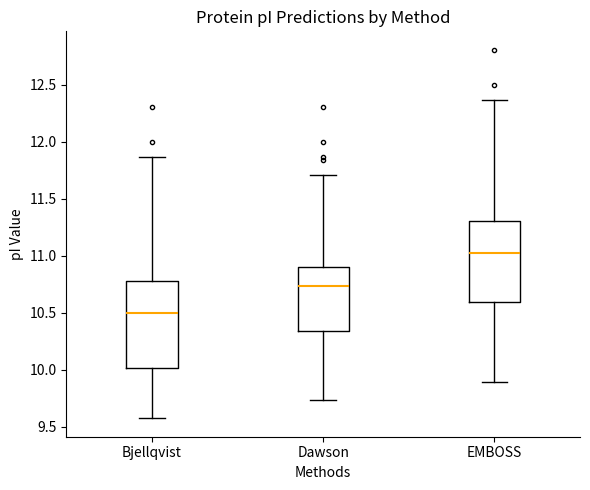

Which box is the tallest, from its lower edge to its upper edge?

Bjellqvist